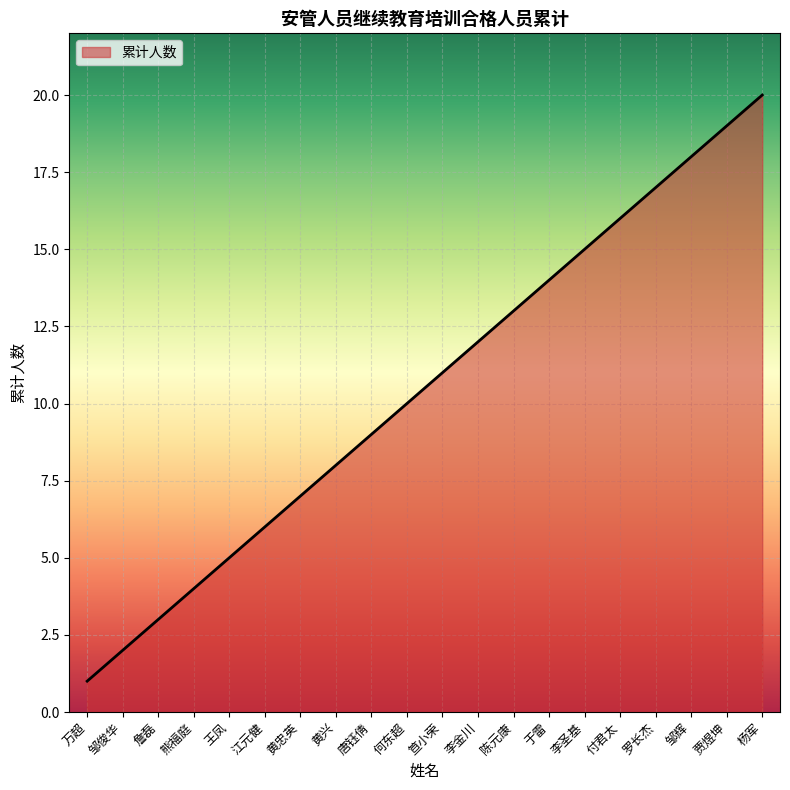

Which label corresponds to the largest value in the chart?

杨军